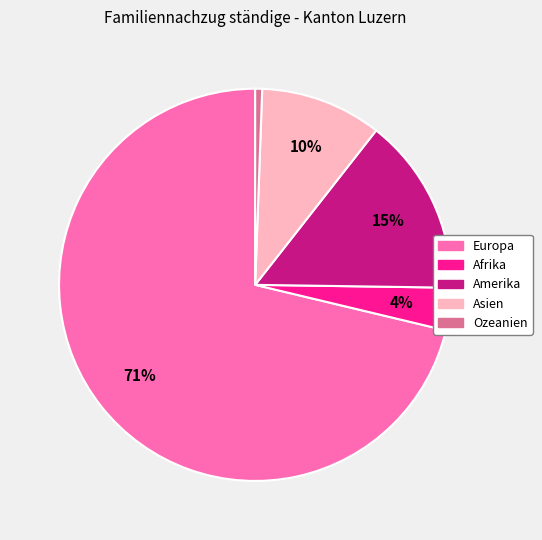

Which category has the biggest portion of the pie?

Europa